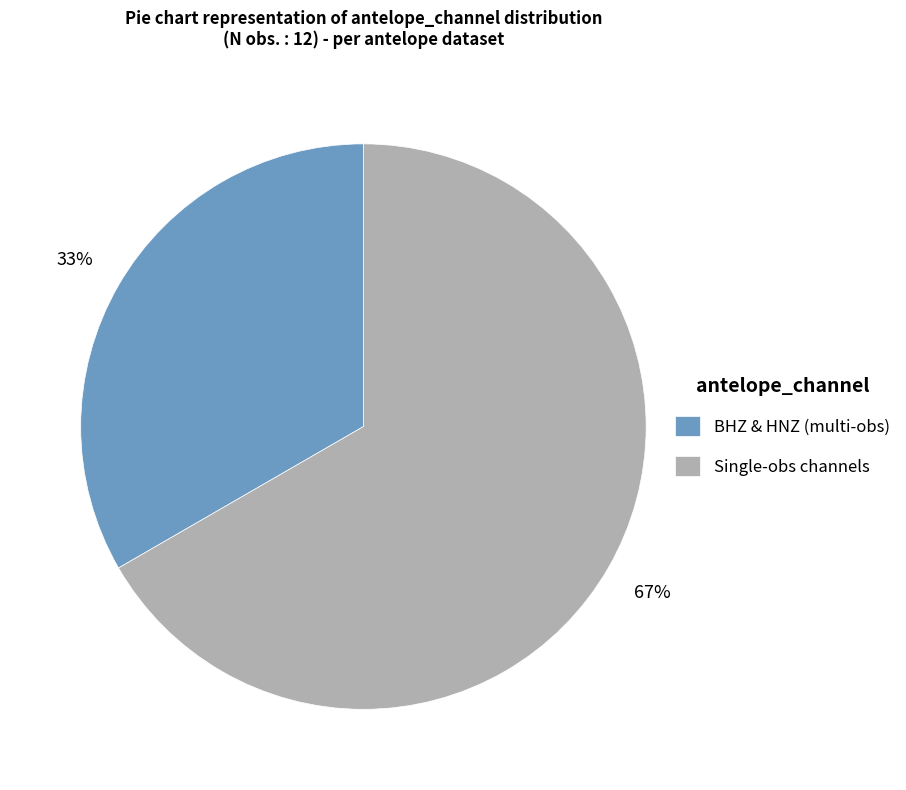

Combined, do Single-obs channels and BHZ & HNZ (multi-obs) account for over 50%?

Yes